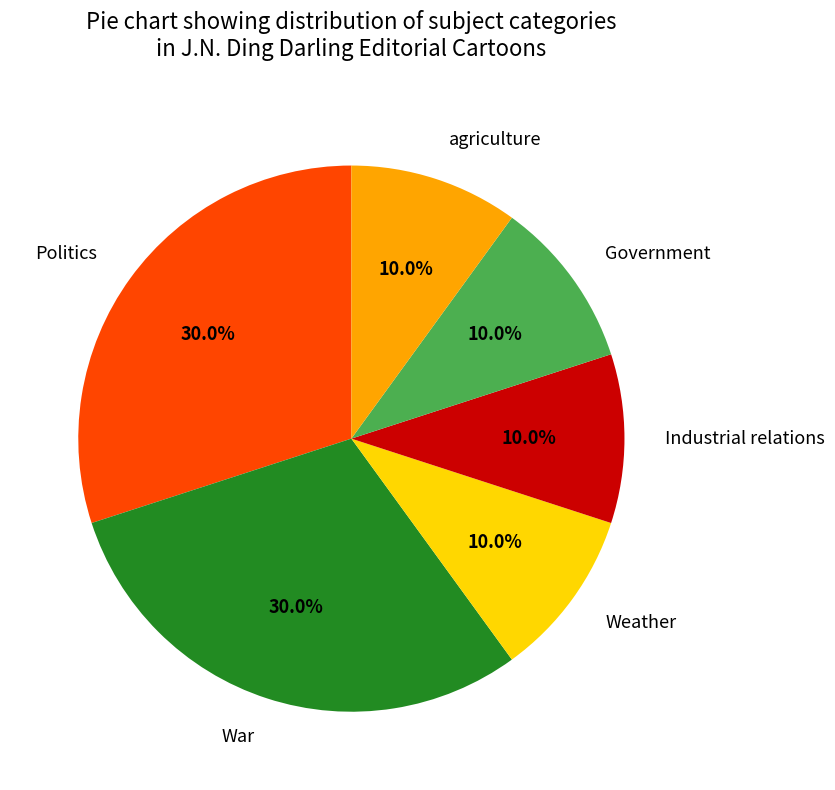

True or false: Politics accounts for 30% of the total.

True